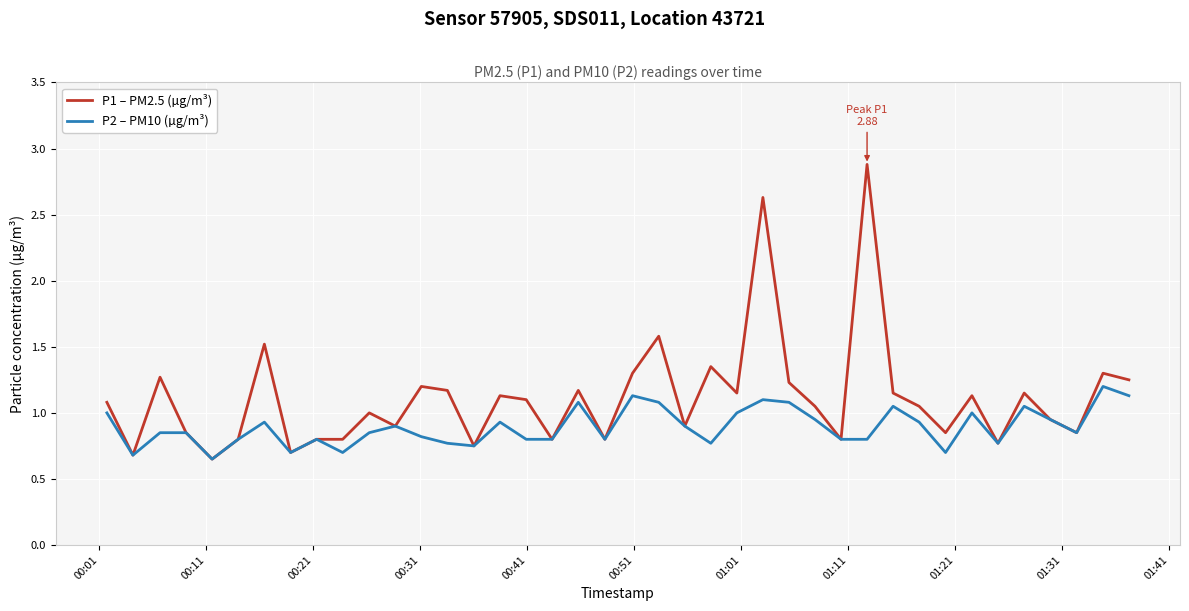

Rank the series by their average value, from highest to lowest.

P1 – PM2.5 (µg/m³), P2 – PM10 (µg/m³)